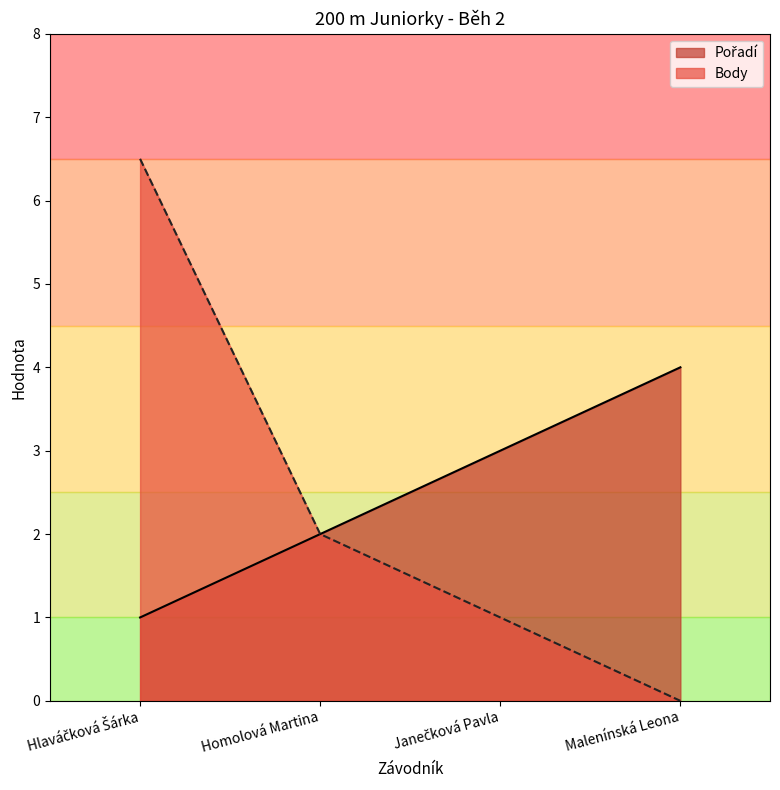

Reading right to left, list all the values displayed in this chart.

Pořadí: 4.0	3.0	2.0	1.0
Body: 0.0	1.0	2.0	6.5